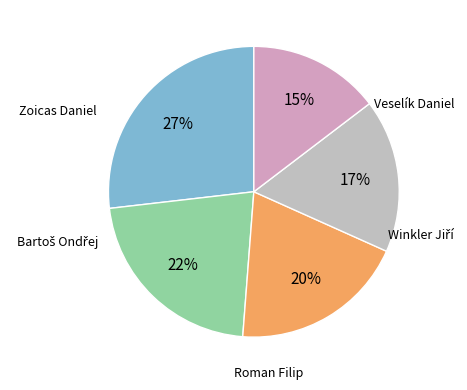

To the nearest percent, what is the average slice percentage?

20%